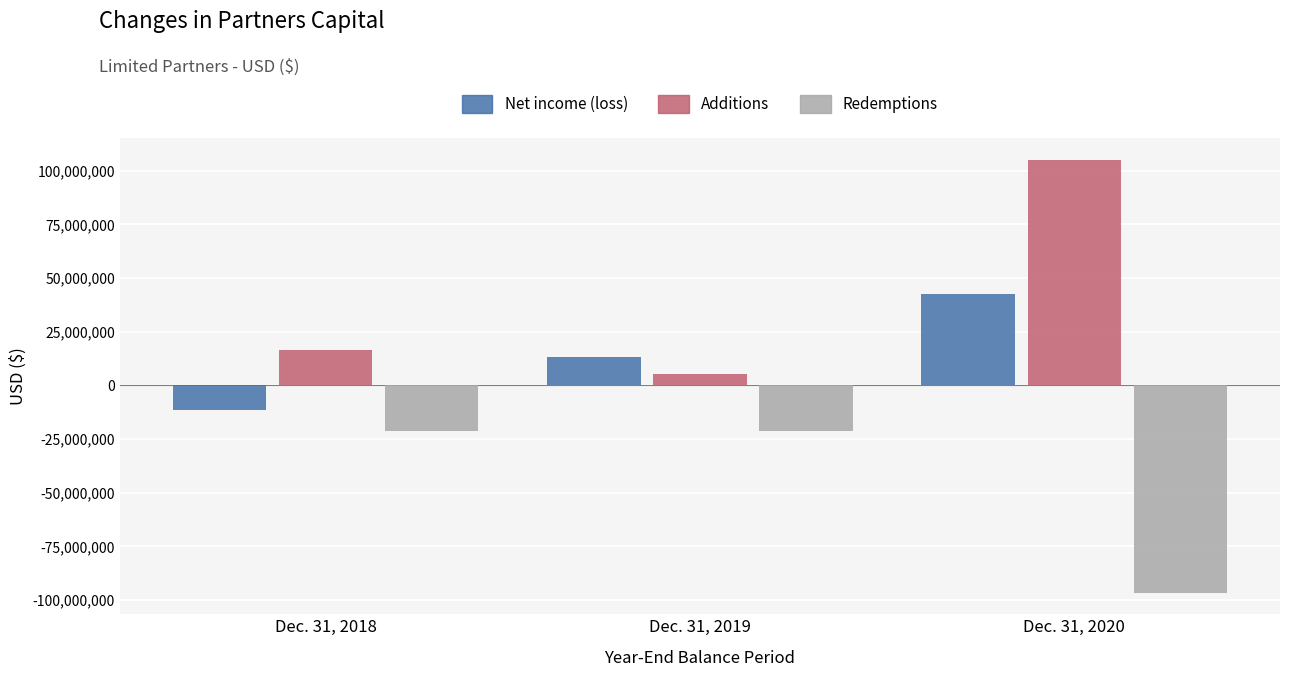

List the series in order of their peak value, lowest first.

Redemptions, Net income (loss), Additions